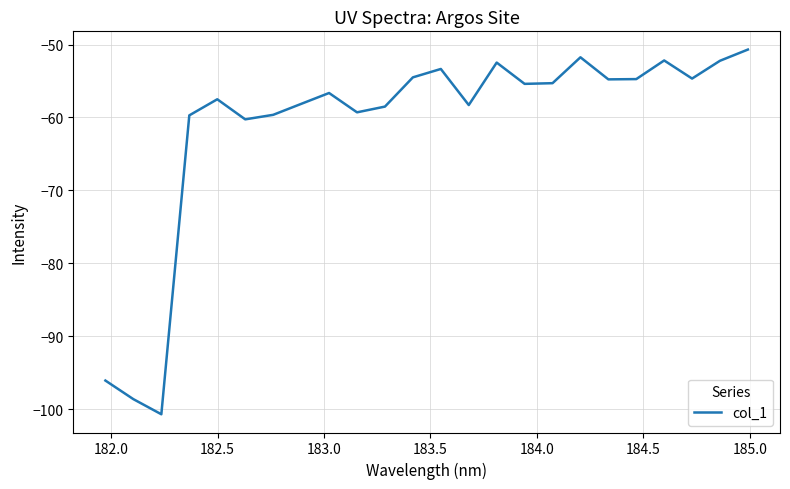

What is the difference between the second highest and minimum values?

49.0